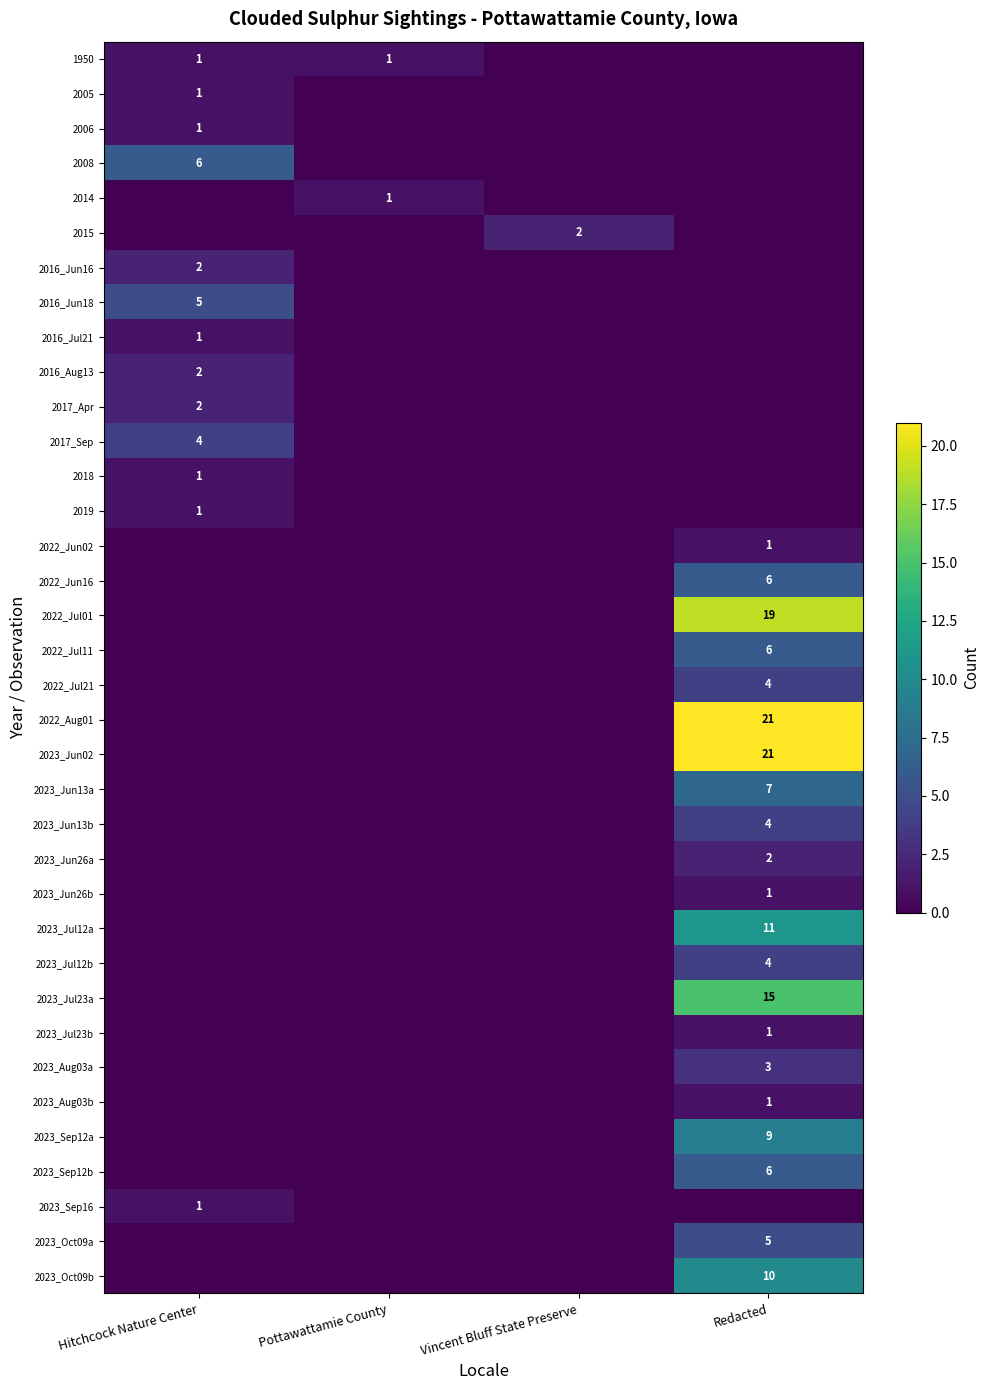

What is the spread (max minus min) of values at Pottawattamie County?

1